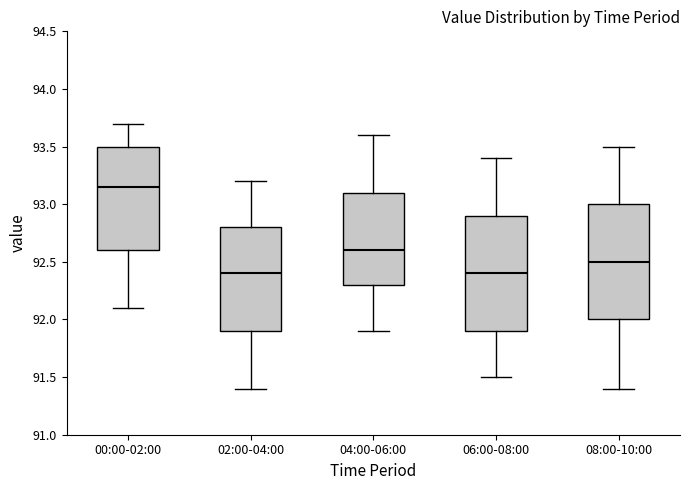

Reading left to right, transcribe this box plot: for each box, give where its median line is, the range the box spans, and where its two whiskers end, as read against the y-axis. The values are not printed on the chart, so give them approximately, as read against the axis.

00:00-02:00: median 93.15, box 92.60 to 93.50, whiskers 92.10 to 93.70
02:00-04:00: median 92.40, box 91.90 to 92.80, whiskers 91.40 to 93.20
04:00-06:00: median 92.60, box 92.30 to 93.10, whiskers 91.90 to 93.60
06:00-08:00: median 92.40, box 91.90 to 92.90, whiskers 91.50 to 93.40
08:00-10:00: median 92.50, box 92.00 to 93.00, whiskers 91.40 to 93.50